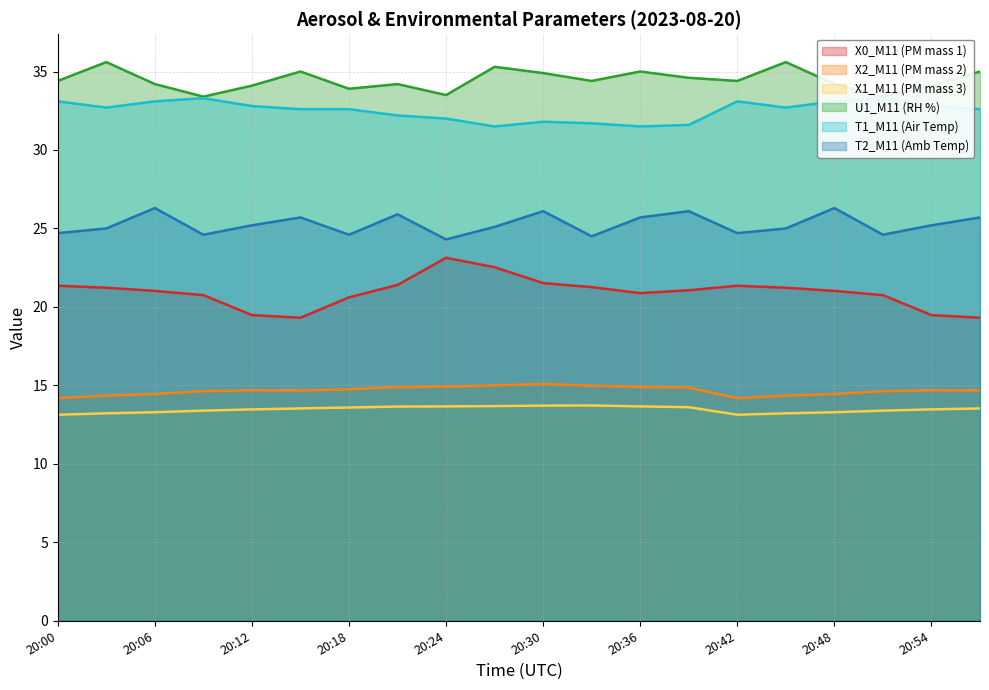

Rank the categories by T1_M11 (Air Temp) value from lowest to highest.

20:27, 20:36, 20:39, 20:33, 20:30, 20:24, 20:21, 20:15, 20:18, 20:57, 20:03, 20:45, 20:12, 20:54, 20:00, 20:06, 20:42, 20:48, 20:09, 20:51